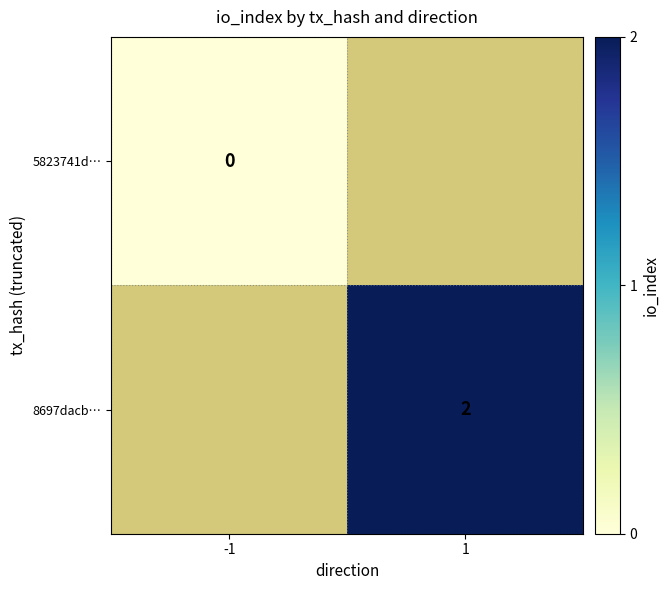

The value of 8697dacb… at 1 is 2. True or false?

True